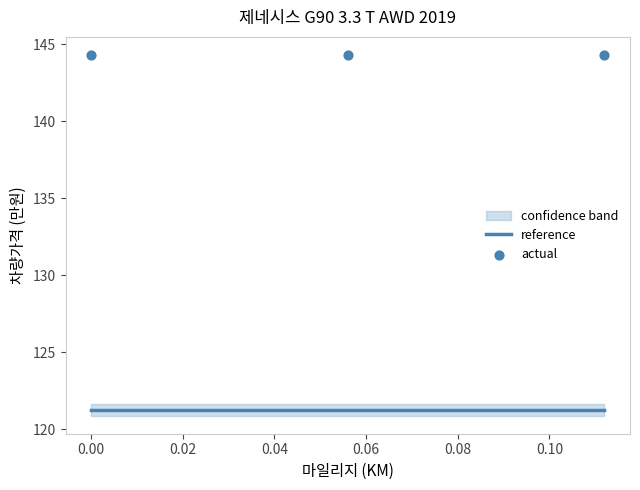

Is the value of actual at 13 greater than the value of reference at 12?

Yes